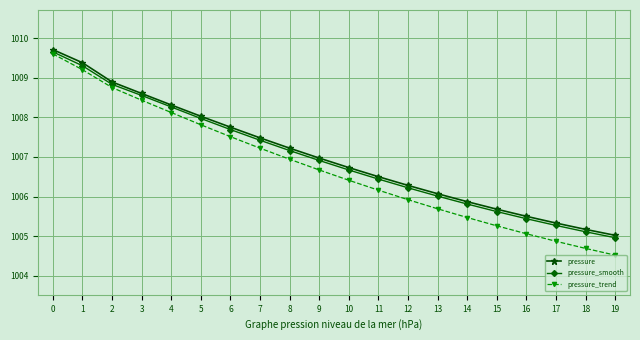

What is the difference between the highest and lowest values at 7?

0.3